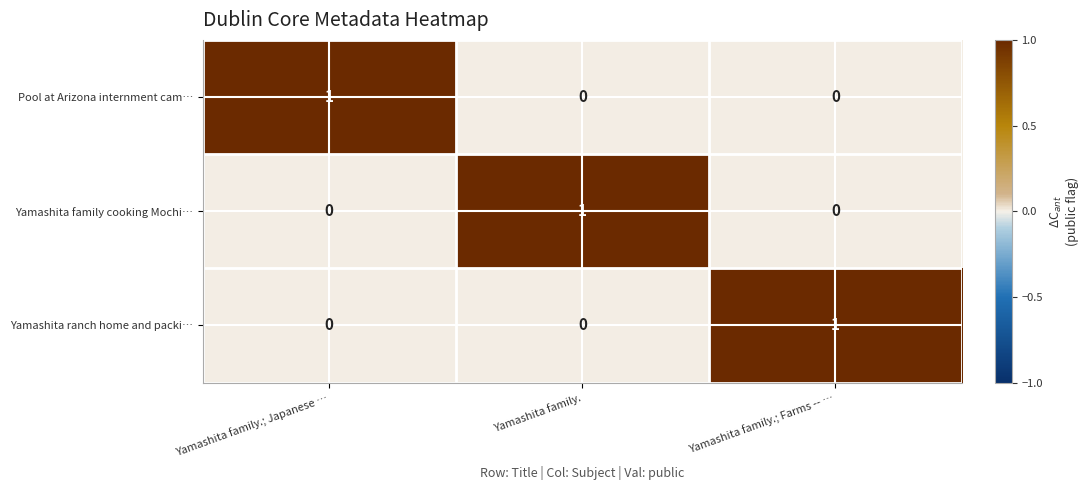

Reading left to right, what are all the values shown in this chart?

Pool at Arizona internment cam…: 1	0	0
Yamashita family cooking Mochi…: 0	1	0
Yamashita ranch home and packi…: 0	0	1